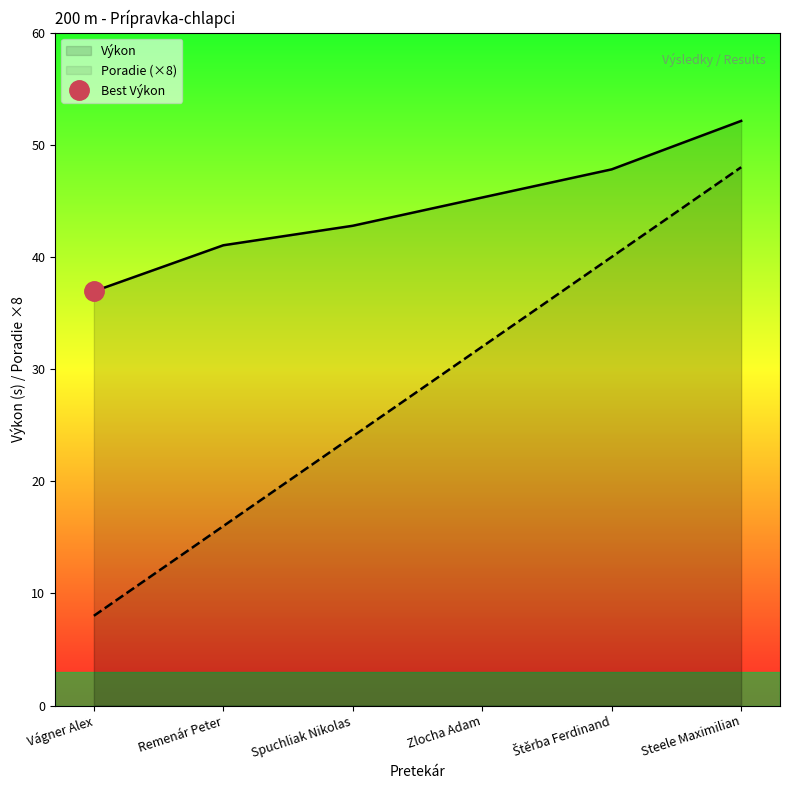

What is the difference between the Výkon values at Štěrba Ferdinand and Zlocha Adam?

2.5